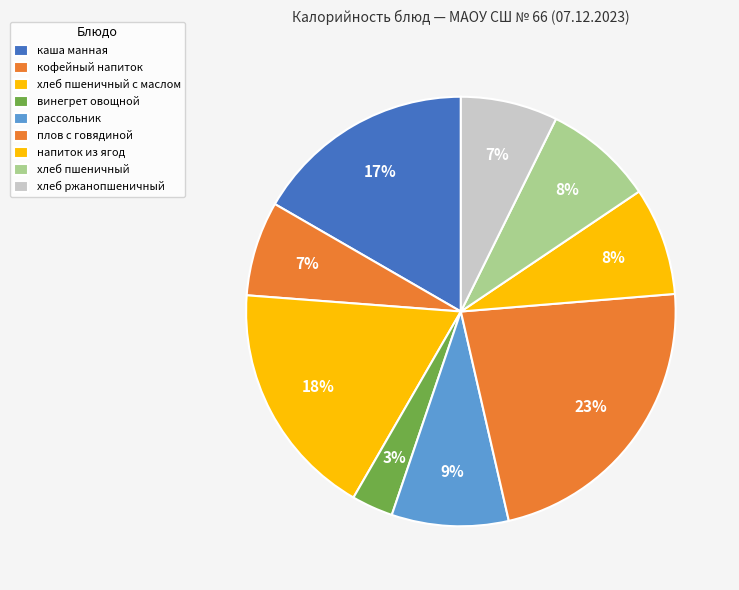

Rank the categories by value from lowest to highest.

винегрет овощной, кофейный напиток, хлеб ржанопшеничный, напиток из ягод, хлеб пшеничный, рассольник, каша манная, хлеб пшеничный с маслом, плов с говядиной